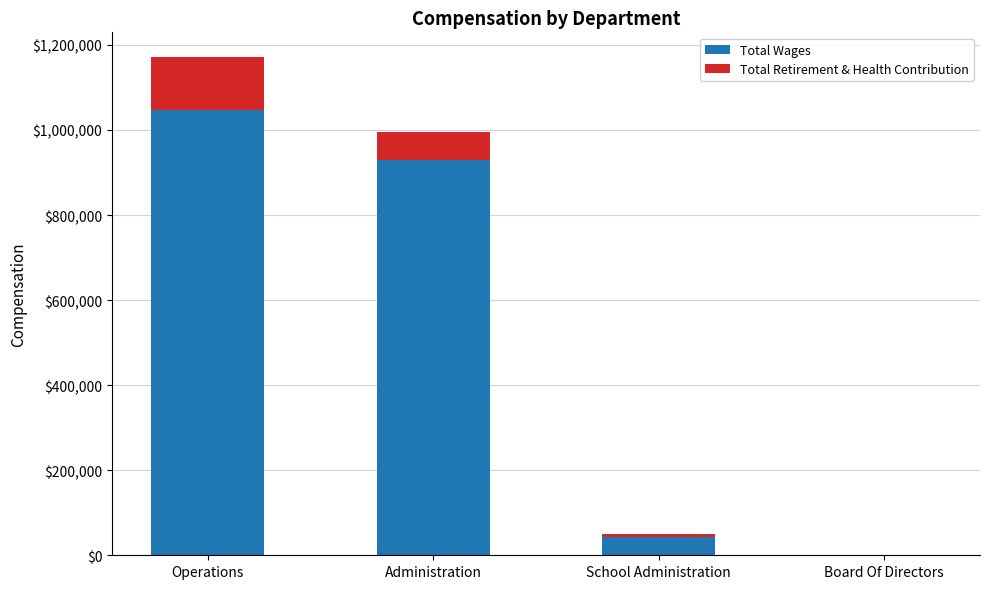

Reading left to right, what are the values for Total Wages?

Operations=1046776	Administration=928336	School Administration=43000	Board Of Directors=0